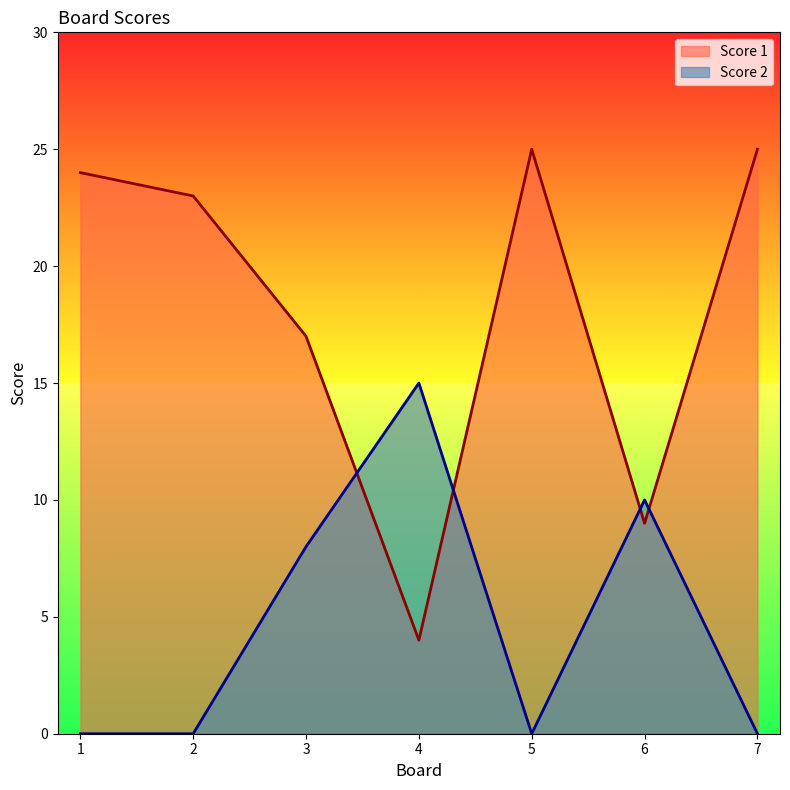

At 2, list the series in order from largest to smallest.

Score 1, Score 2